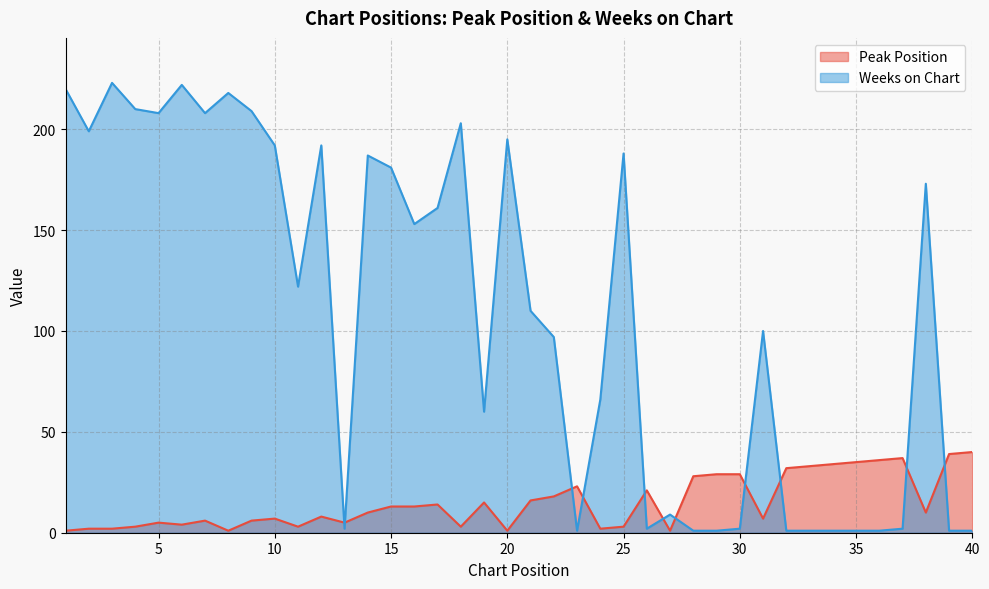

Which series ends up on top after the final intersection of Peak Position and Weeks on Chart?

Peak Position